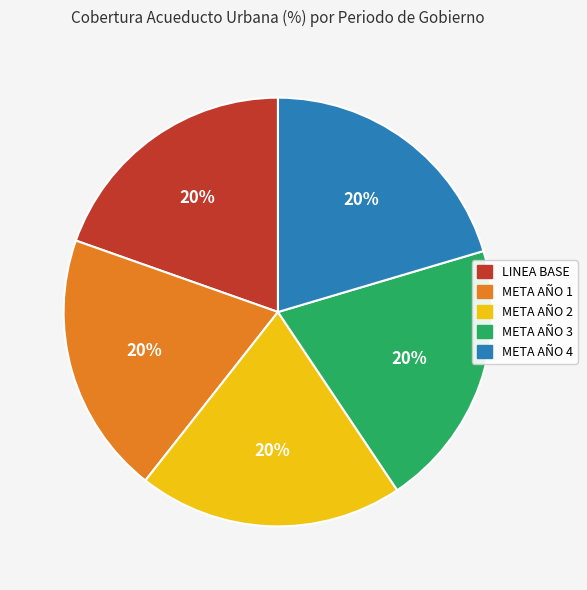

Does META AÑO 3 account for over 50% of the chart?

No